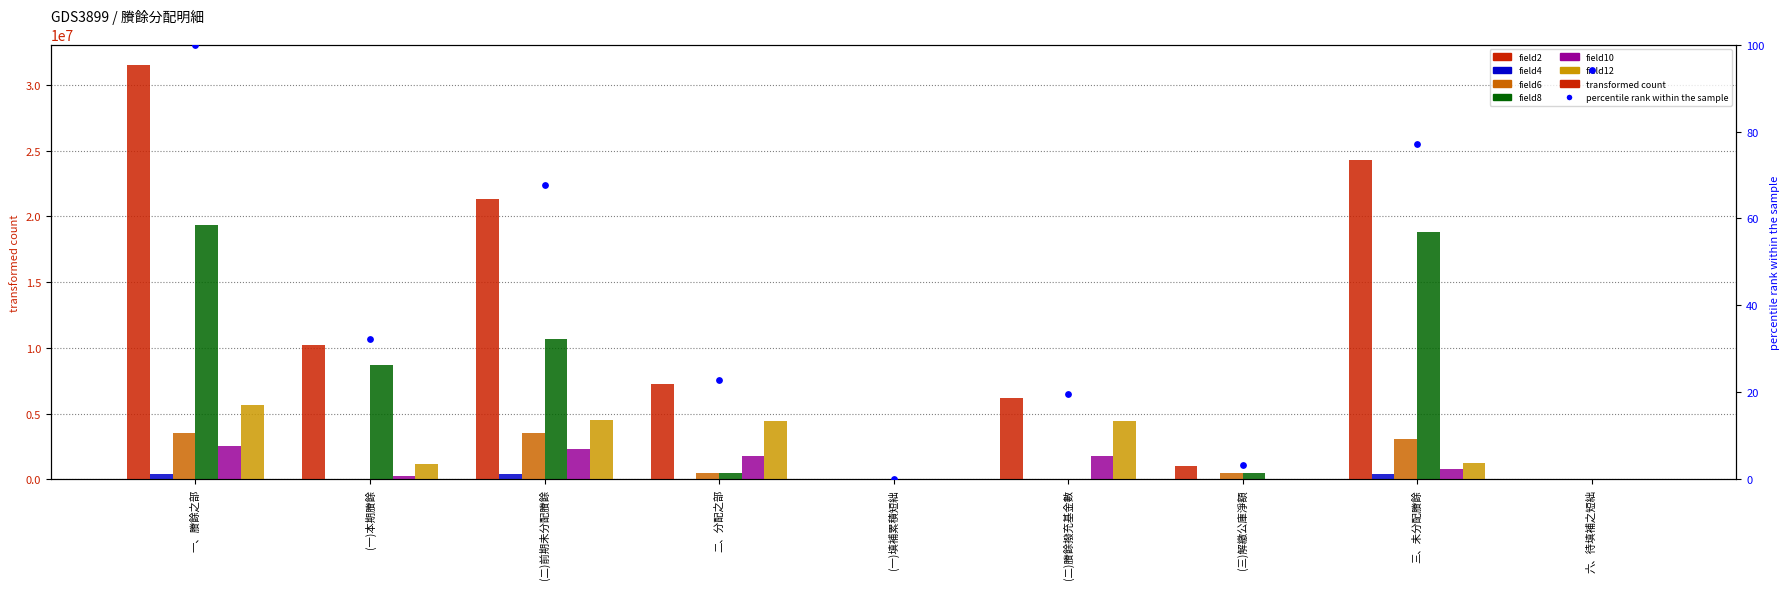

What are all the series names shown in the legend?

field2, field4, field6, field8, field10, field12